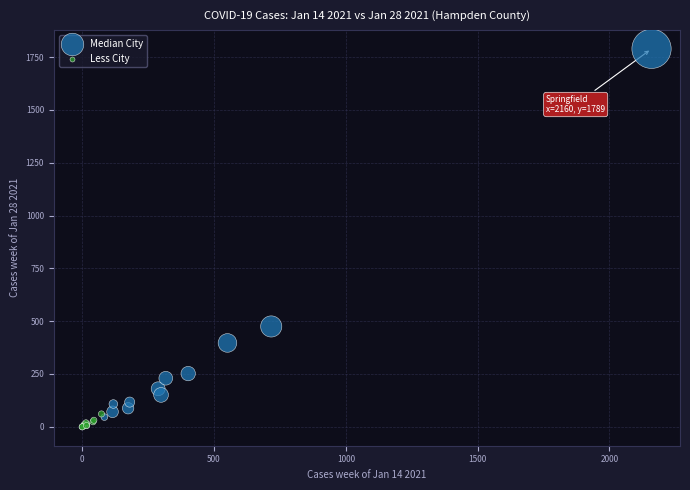

Which series reaches the maximum Y coordinate?

Median City